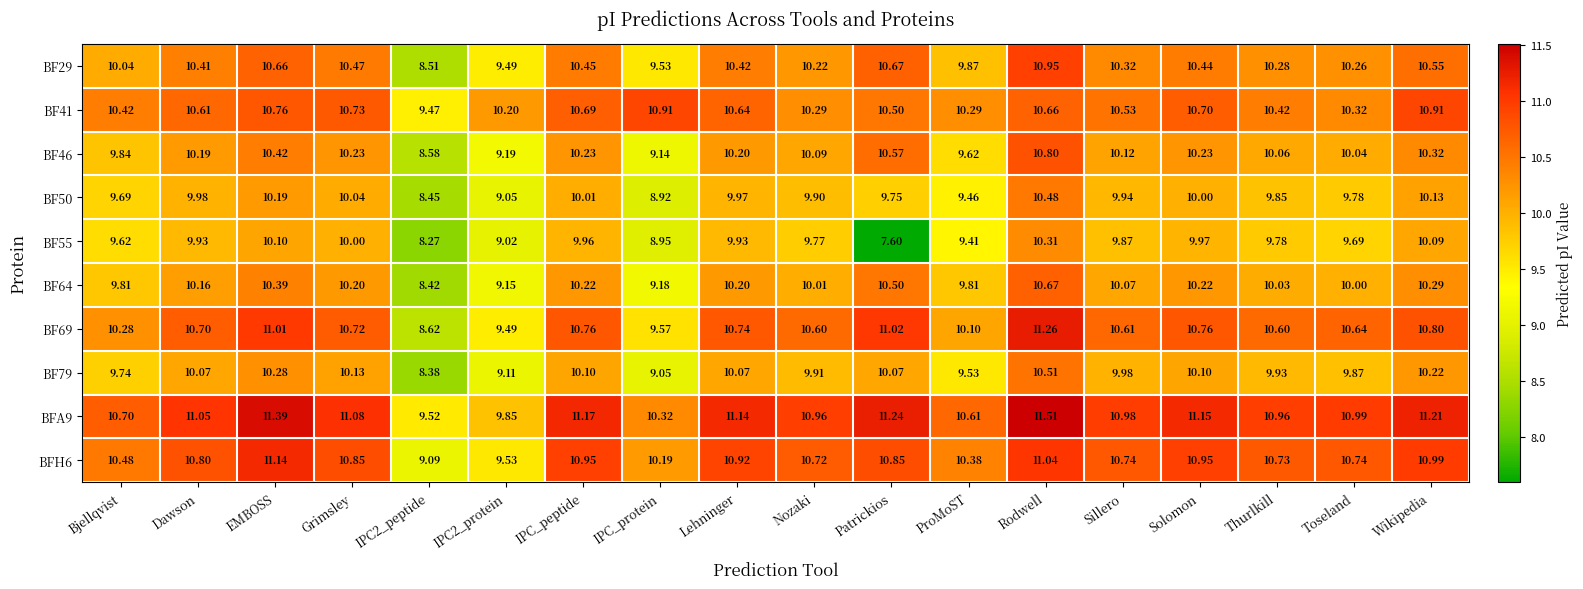

Which series has the largest range (max minus min)?

BF55